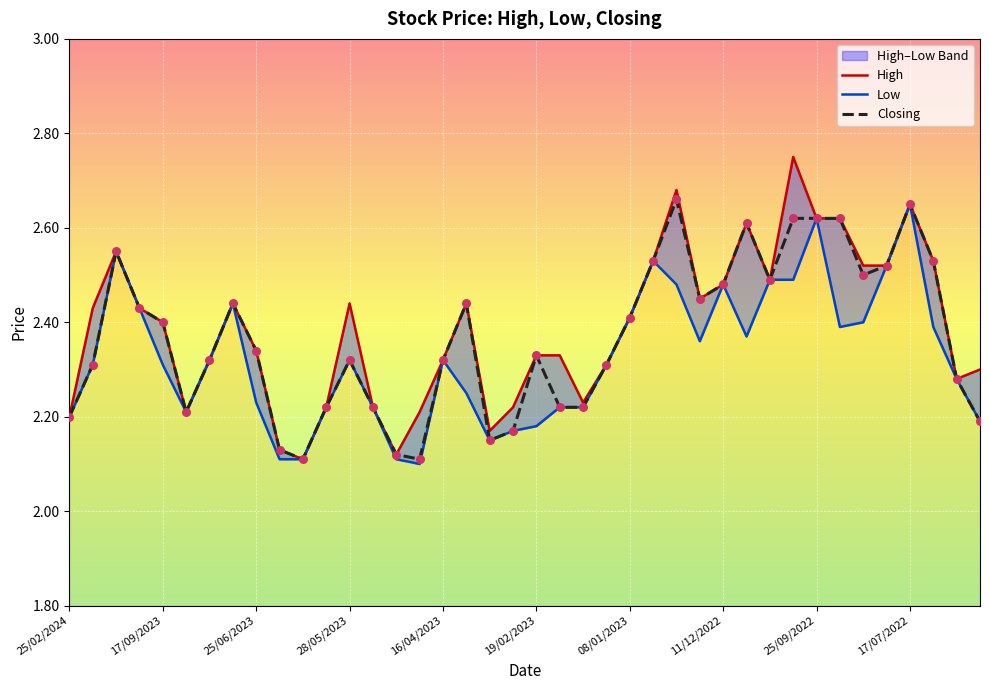

Is the value of Low at 13 greater than the value of High at 26?

No